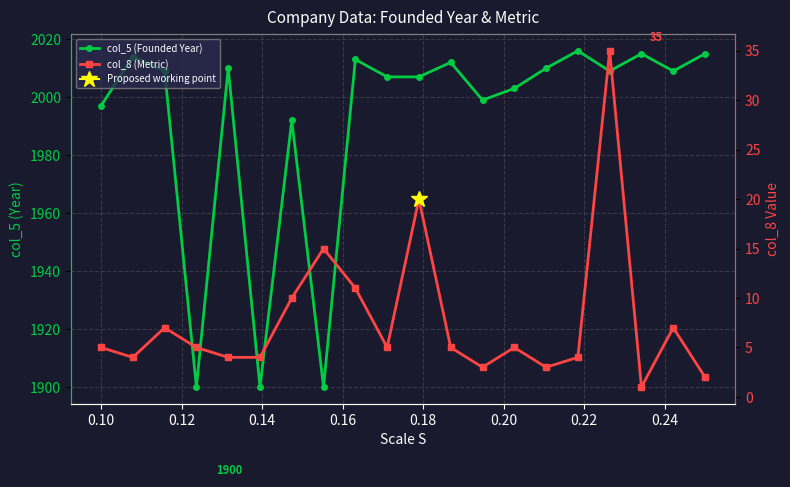

What is the value of the col_8 (Metric) point at the 13th from the left?

3